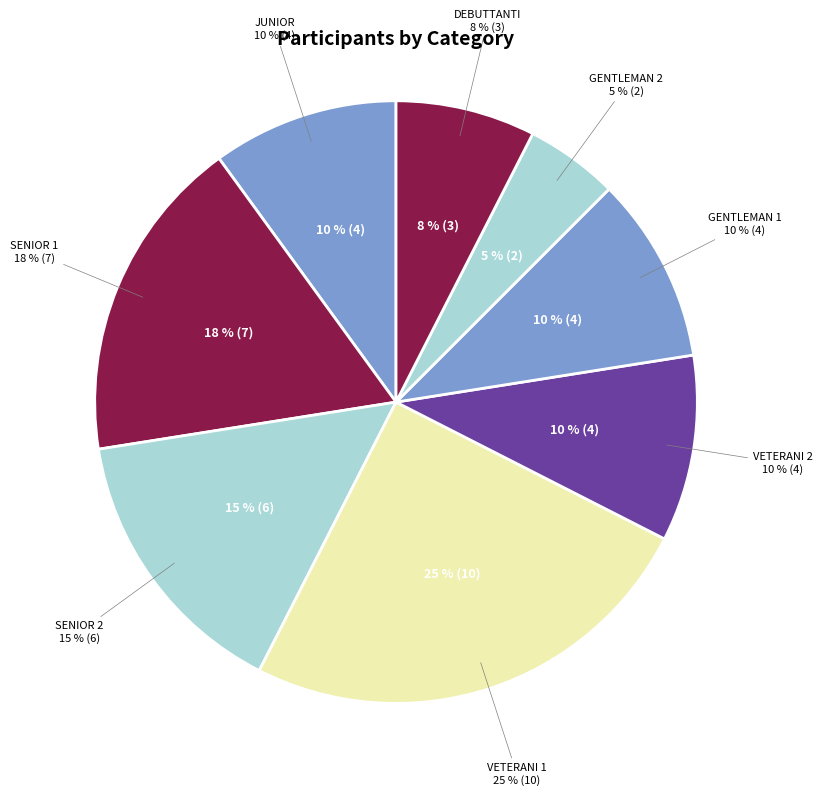

Does any single category account for the majority?

Yes